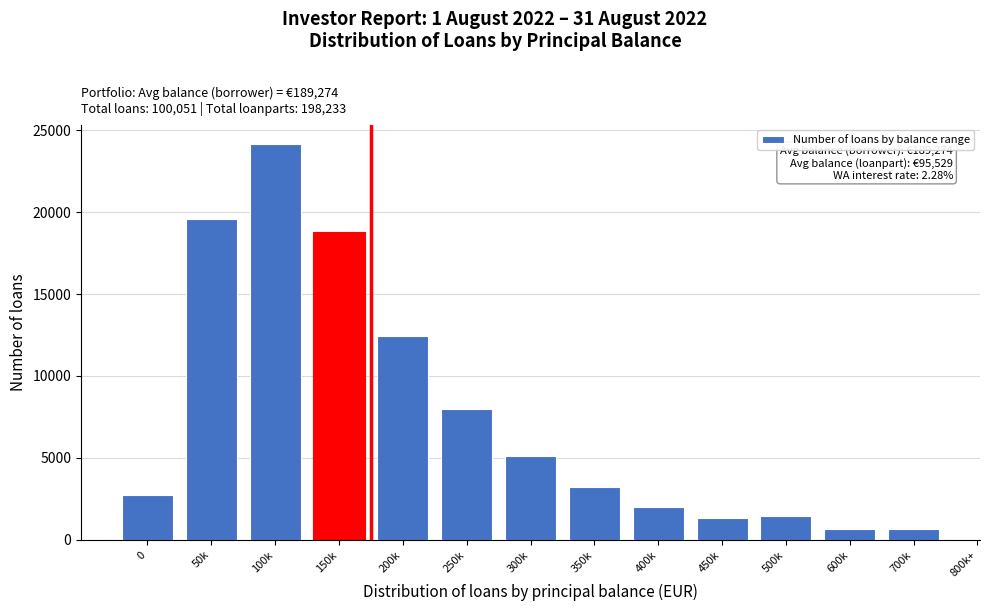

What is the smallest value displayed?

646